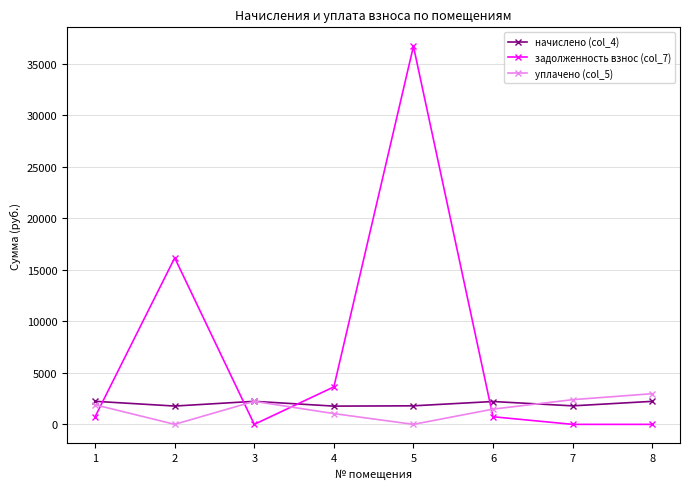

How many lines are shown in the chart?

3